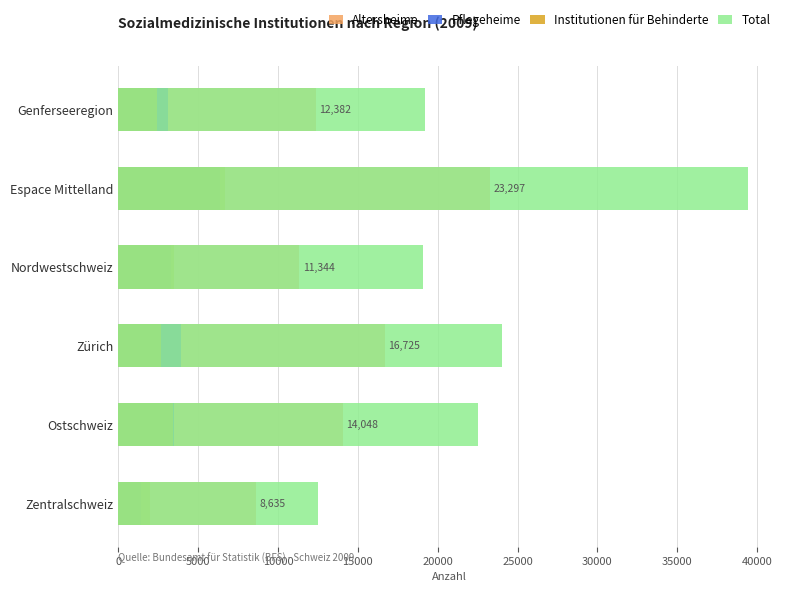

Reading left to right, transcribe all the data shown in this chart.

Altersheime: 12382	23297	11344	16725	14048	8635
Pflegeheime: 3133	6375	3290	3911	3497	1436
Institutionen für Behinderte: 2424	6713	3473	2678	3398	1962
Total: 19182	39459	19076	24020	22495	12533